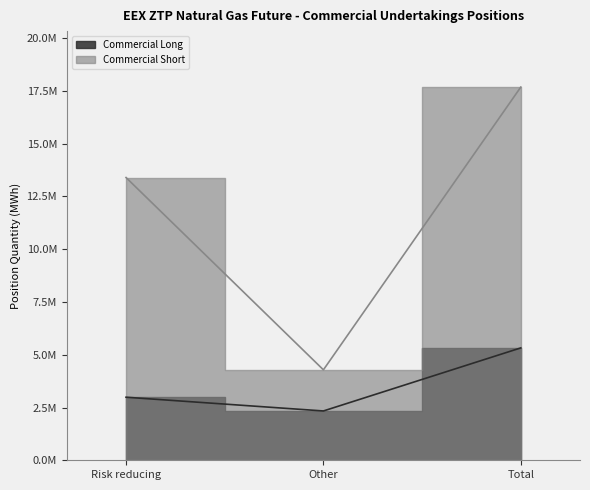

At which label does Commercial Long reach its peak?

Total